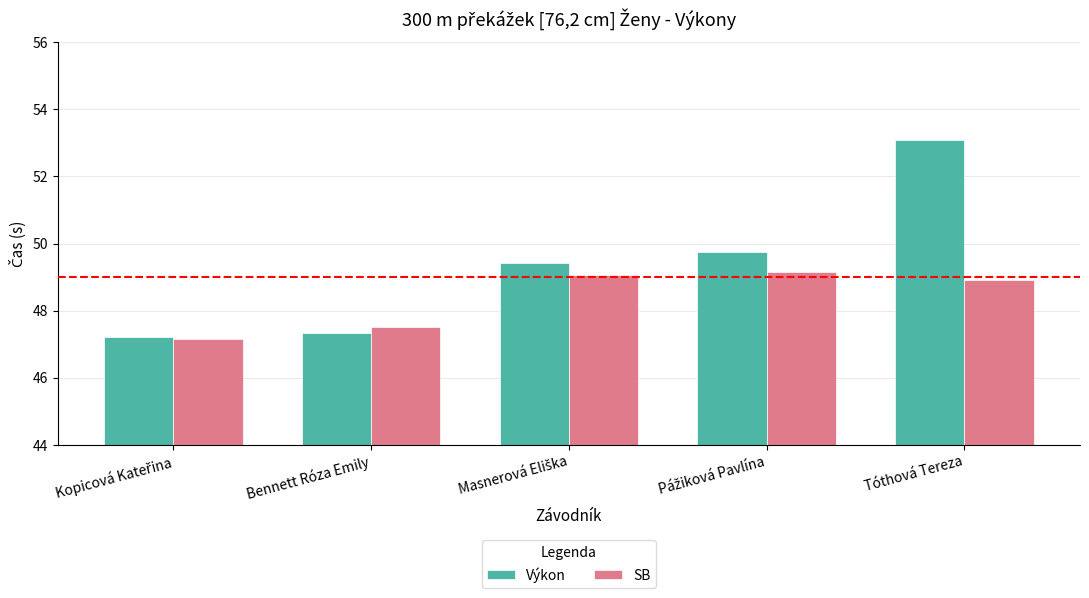

Which series has the widest spread of values?

Výkon